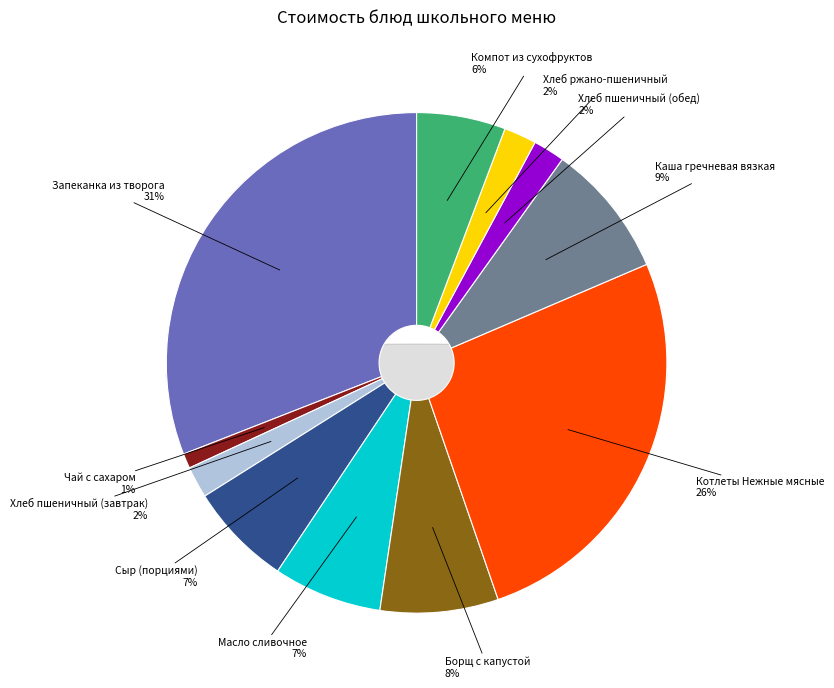

What percentage is the Сыр (порциями) slice, to the nearest percent?

7%